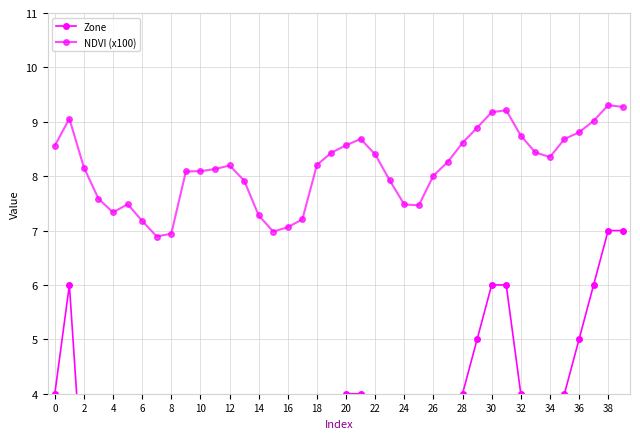

What is the sum of the Zone values at 4 and 39?

9.0